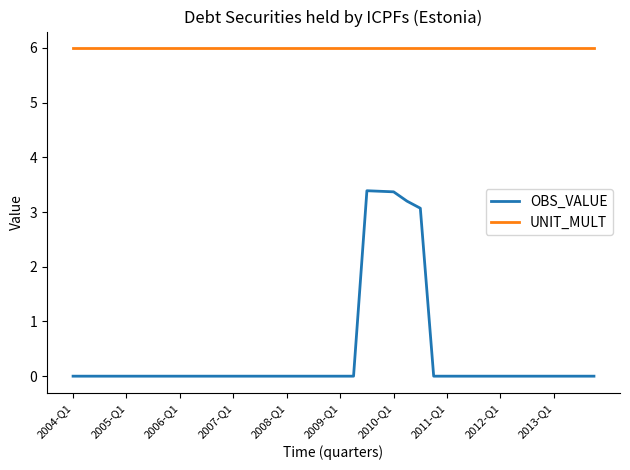

Reading left to right, extract all data points from this chart.

OBS_VALUE: 0.0	0.0	0.0	0.0	0.0	0.0	0.0	0.0	0.0	0.0	0.0	0.0	0.0	0.0	0.0	0.0	0.0	0.0	0.0	0.0	0.0	0.0	3.4	3.4	3.4	3.2	3.1	0.0	0.0	0.0	0.0	0.0	0.0	0.0	0.0	0.0	0.0	0.0	0.0	0.0
UNIT_MULT: 6.0	6.0	6.0	6.0	6.0	6.0	6.0	6.0	6.0	6.0	6.0	6.0	6.0	6.0	6.0	6.0	6.0	6.0	6.0	6.0	6.0	6.0	6.0	6.0	6.0	6.0	6.0	6.0	6.0	6.0	6.0	6.0	6.0	6.0	6.0	6.0	6.0	6.0	6.0	6.0